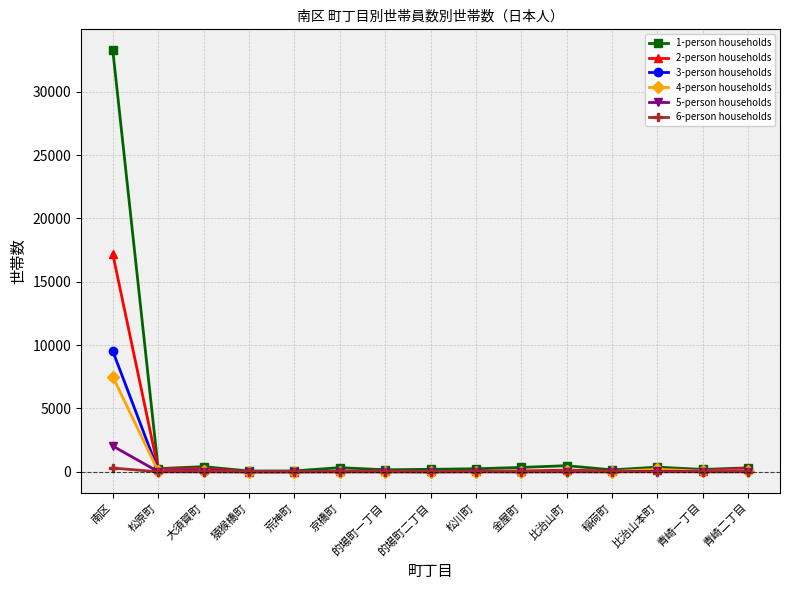

How many data points in 4-person households are less than 24?

6